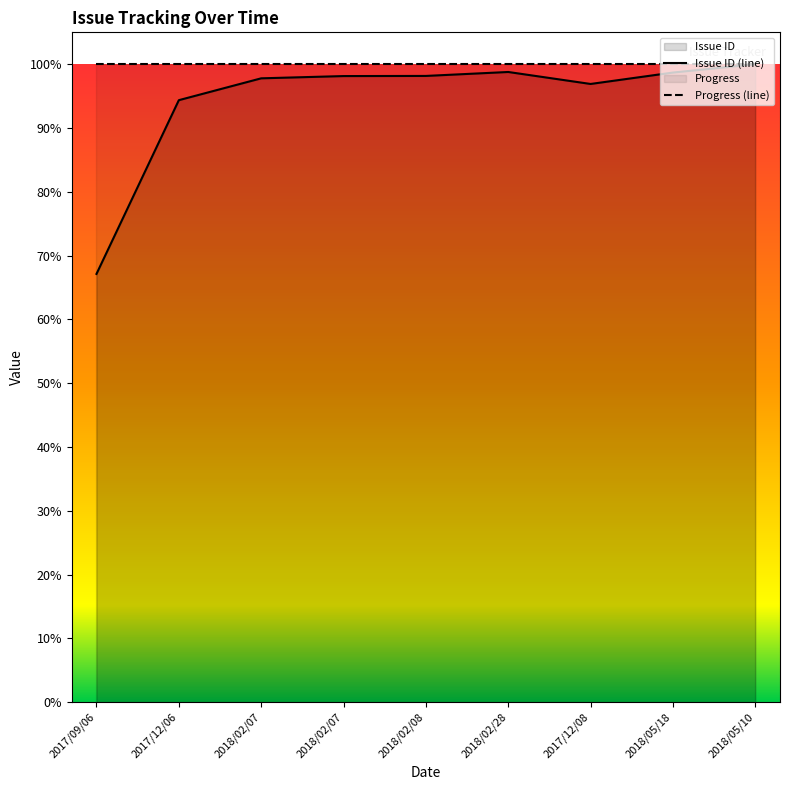

Rank the series at 2017/12/08 from highest to lowest value.

Progress (line), Issue ID (line)